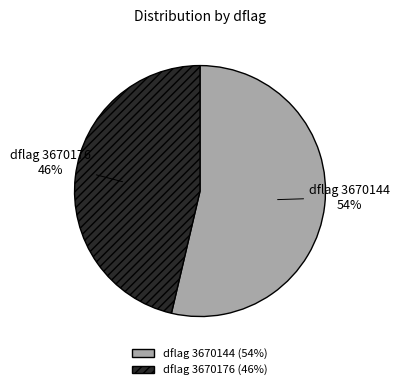

Between dflag 3670176 and dflag 3670144, which is larger?

dflag 3670144